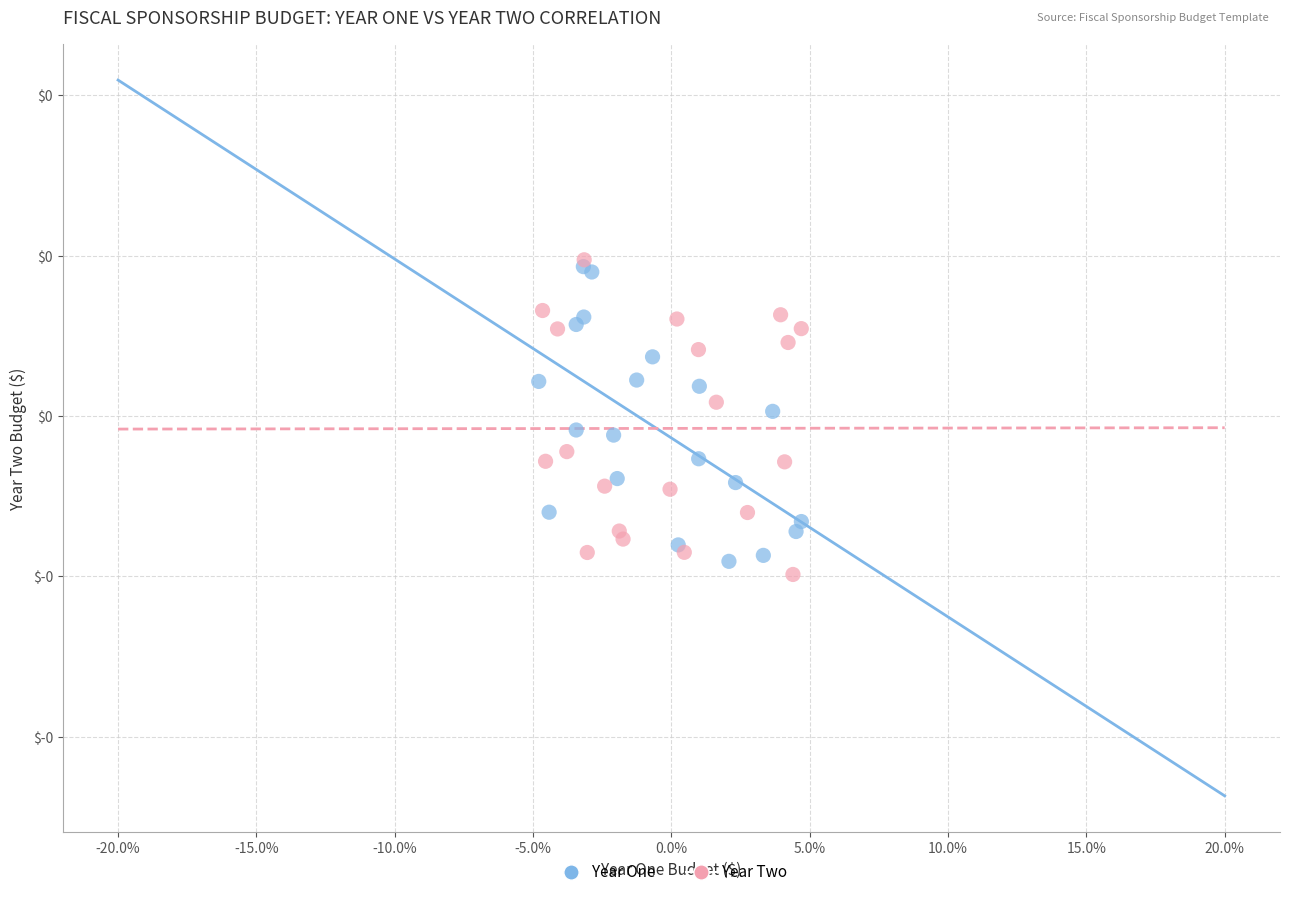

Which series contains the highest Y value?

Year Two